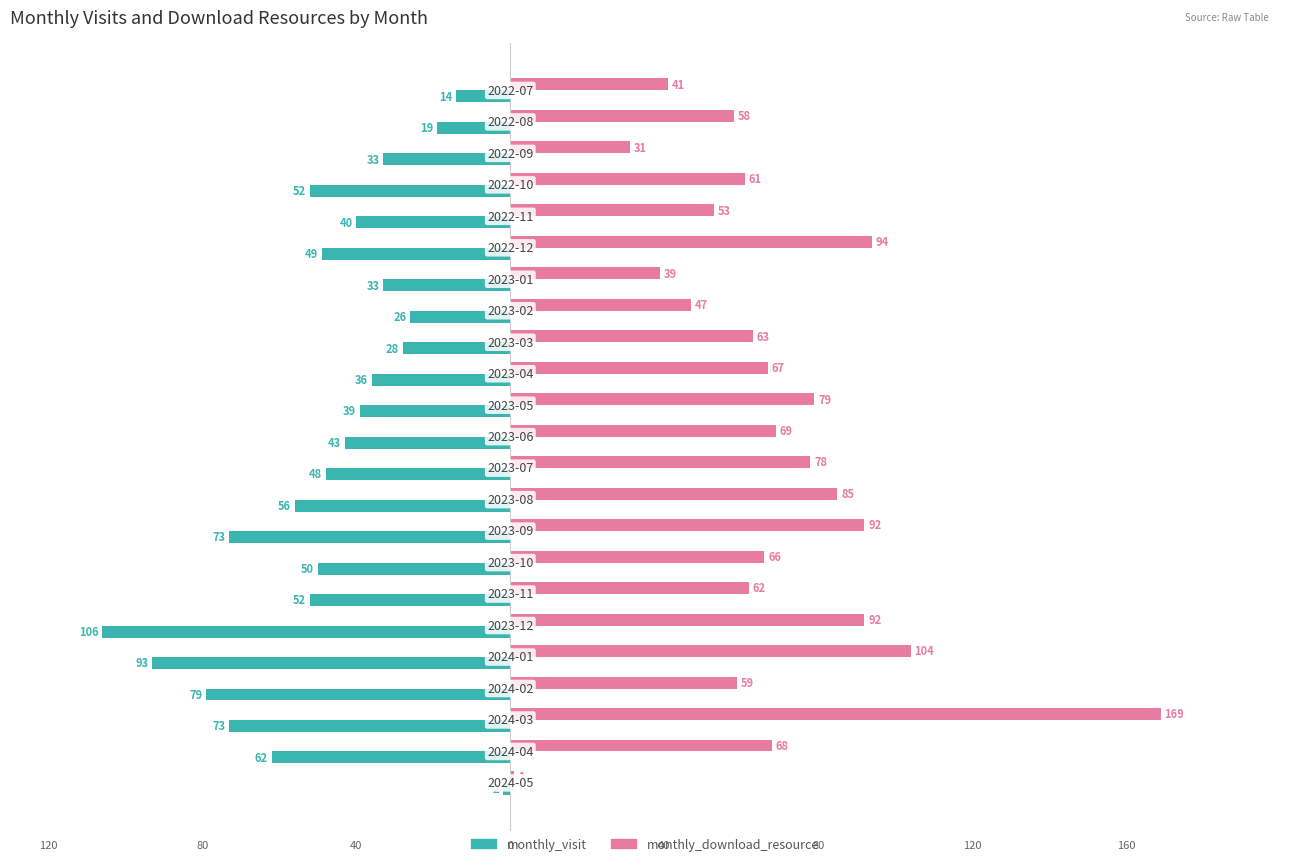

What are all the series names shown in the legend?

monthly_visit, monthly_download_resource